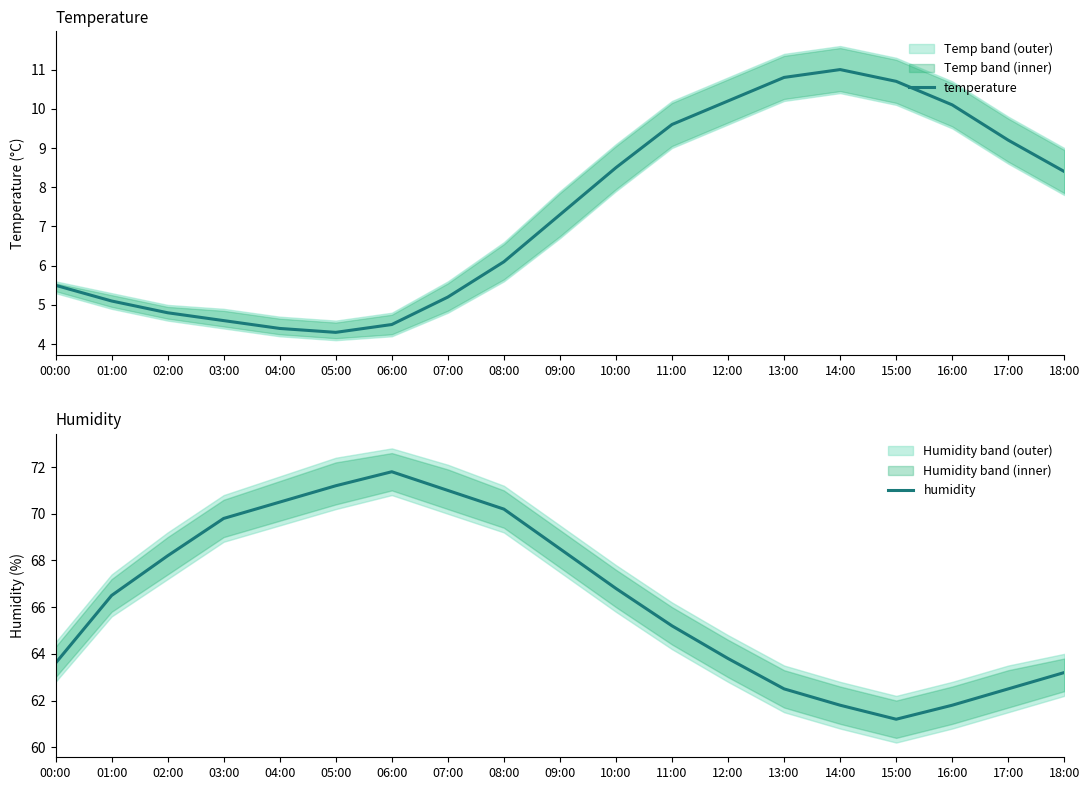

What is the difference between the second highest and second lowest values in the humidity series?

9.4